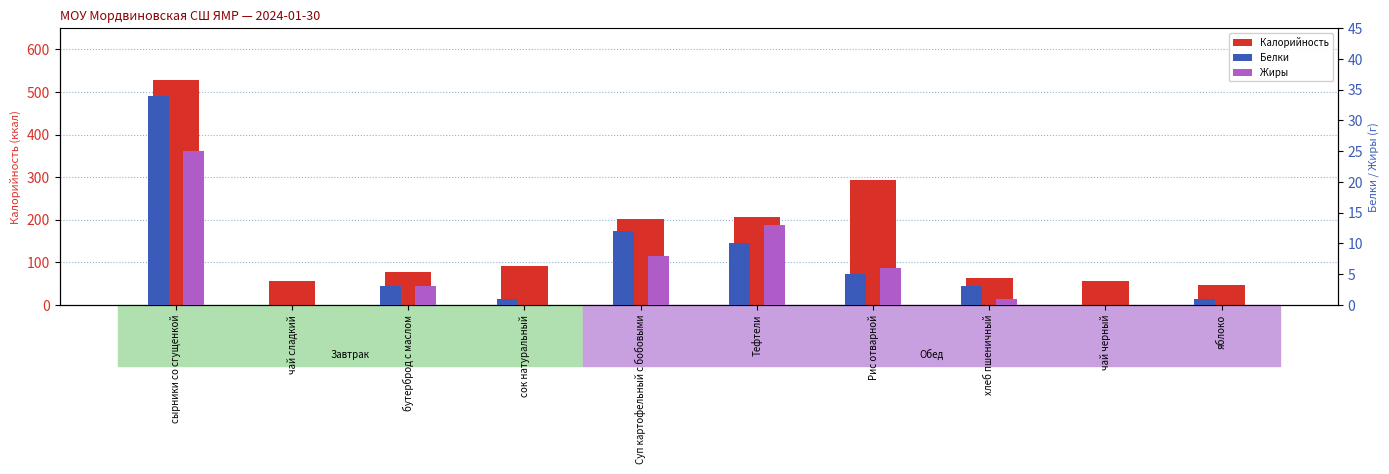

At which label is Белки closest to 17?

Суп картофельный с бобовыми